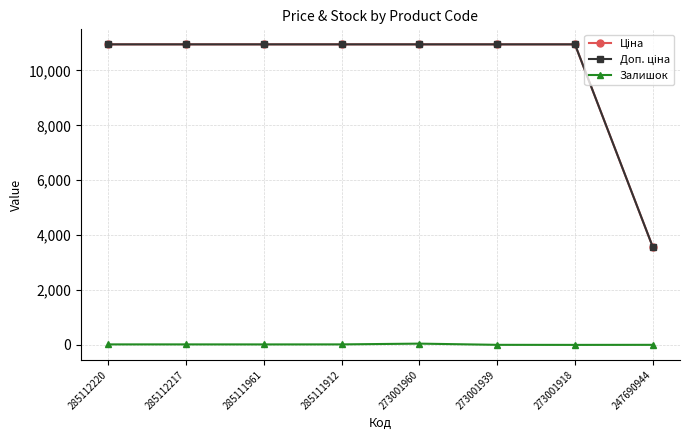

True or false: Доп. ціна and Ціна cross at least once.

False